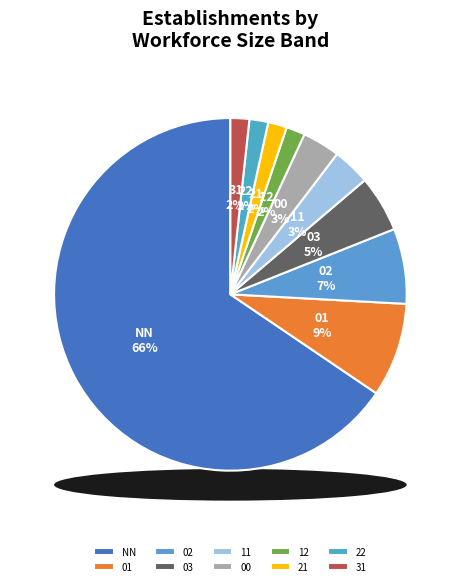

What is the ratio of the value at 31 to the value at 22?

1.0